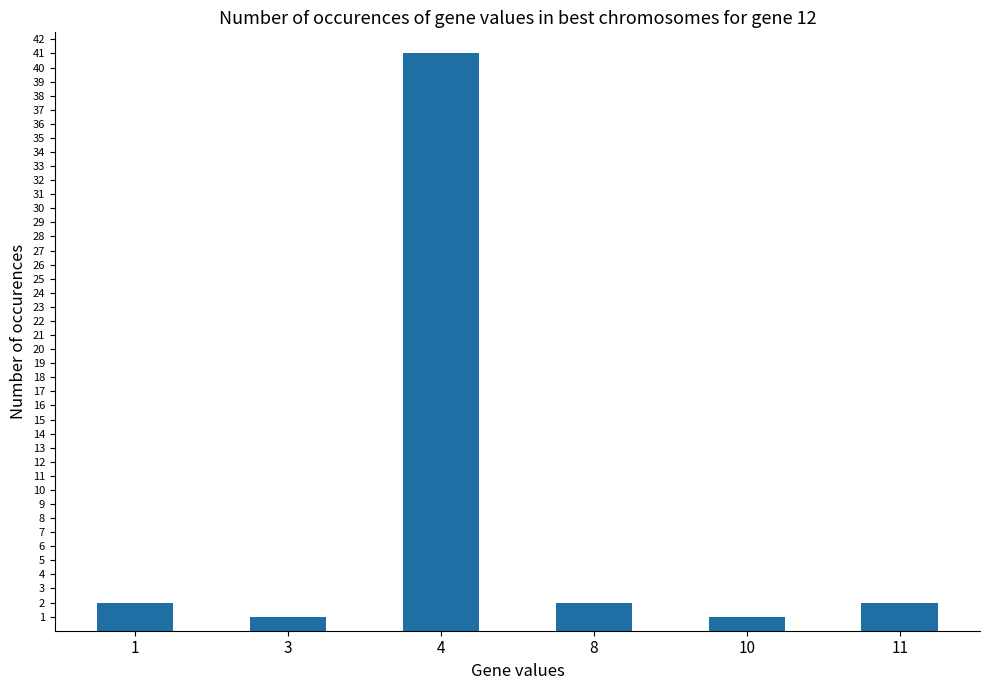

What is the value of the 5th bar from the left?

1